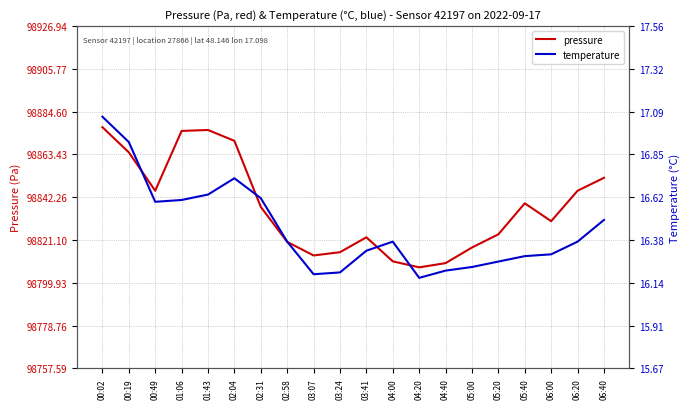

True or false: temperature and pressure intersect in this chart.

False